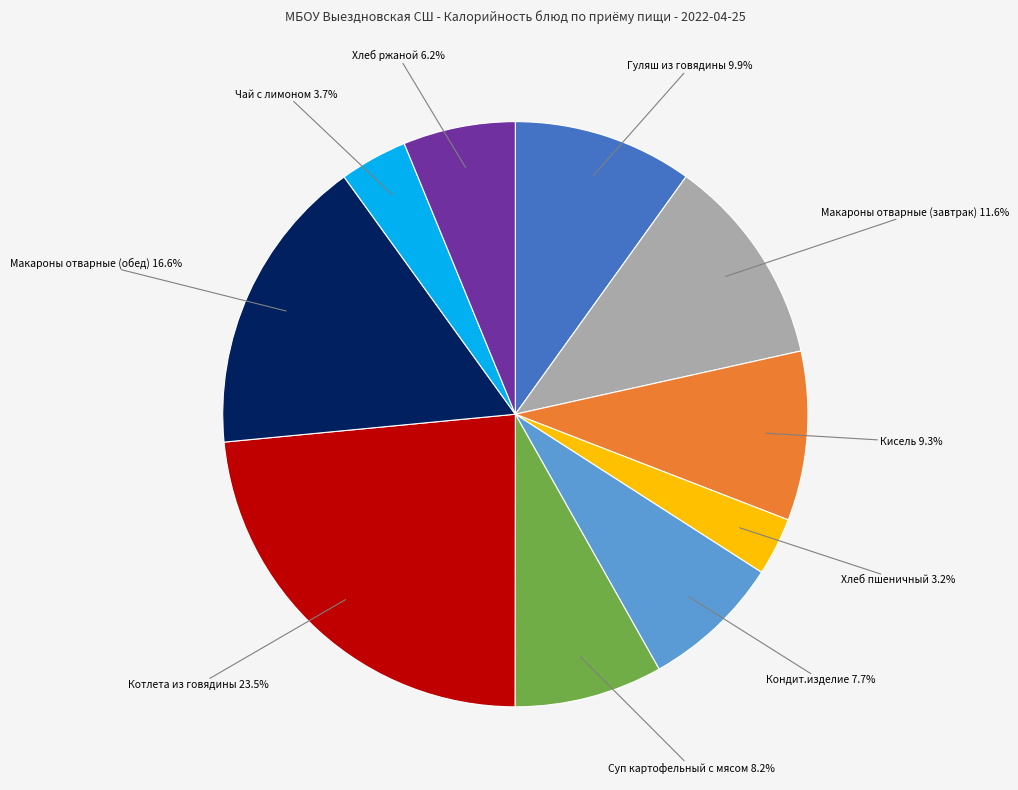

Combined, what portion of the pie is Котлета из говядины and Хлеб ржаной?

29.7%